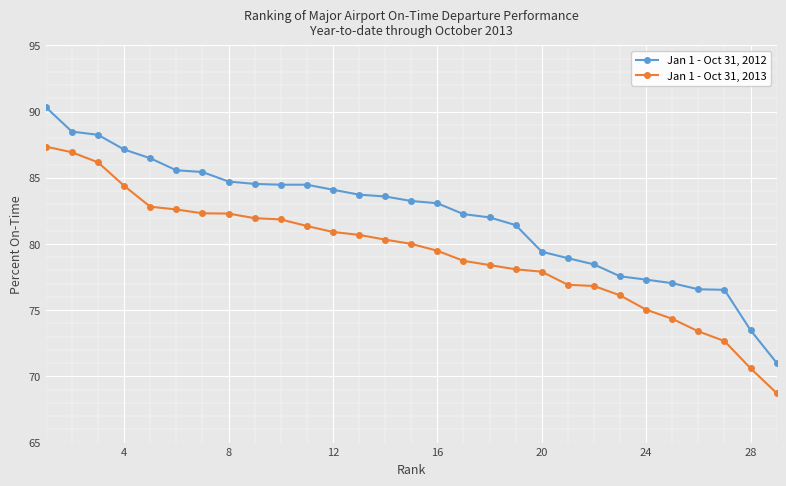

True or false: Jan 1 - Oct 31, 2012 and Jan 1 - Oct 31, 2013 cross at least once.

False